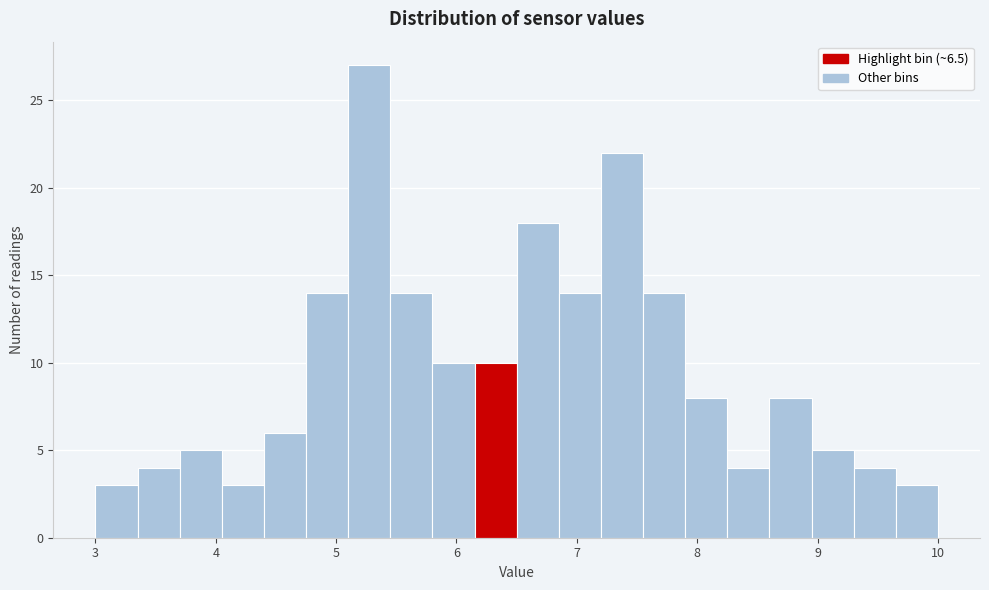

Read against the x-axis, roughly where is the centre of the tallest bar?

5.3